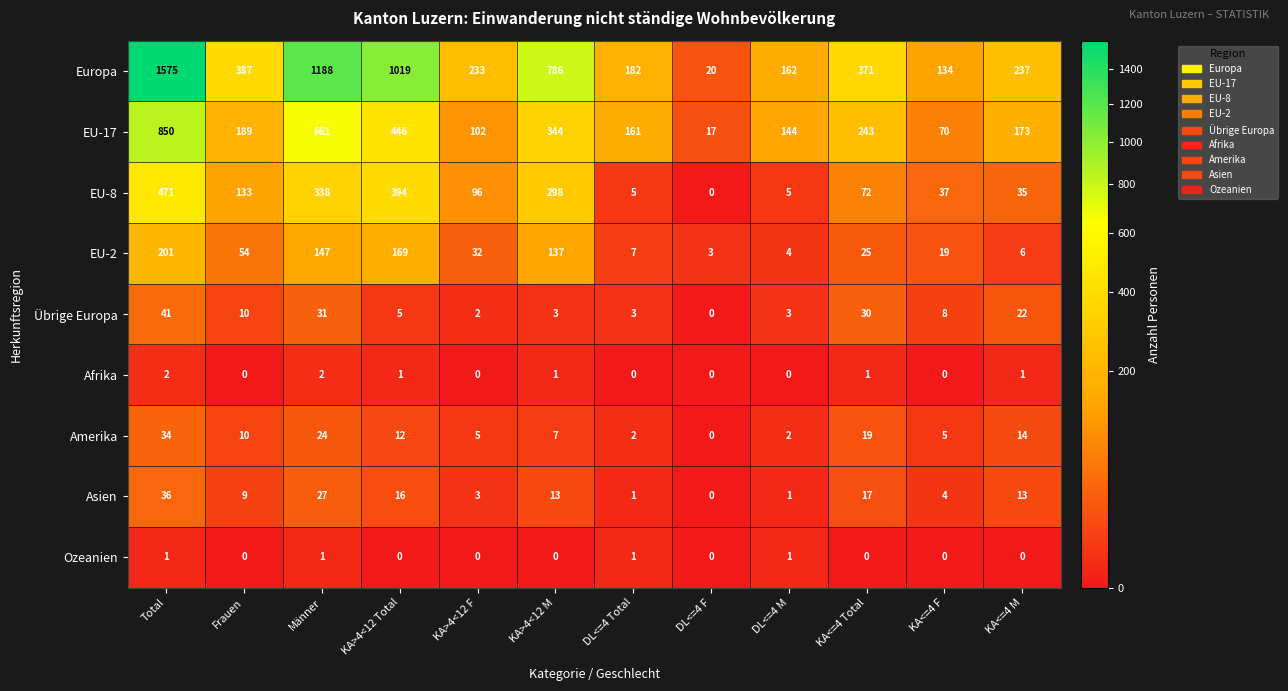

What is the spread (max minus min) of values at KA>4<12 Total?

1019